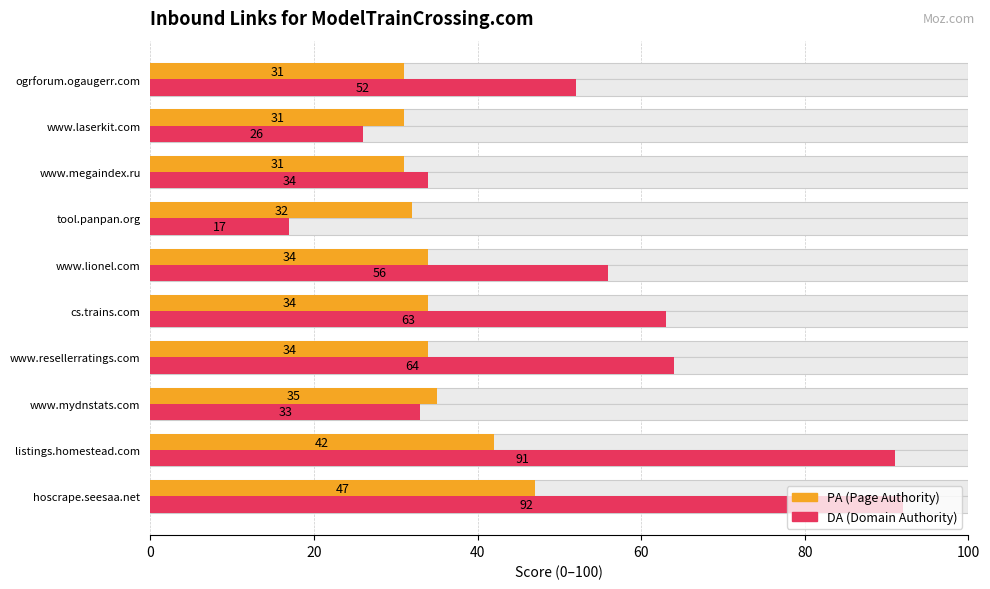

At www.laserkit.com, list the series in order from smallest to largest.

DA (Domain Authority), PA (Page Authority)